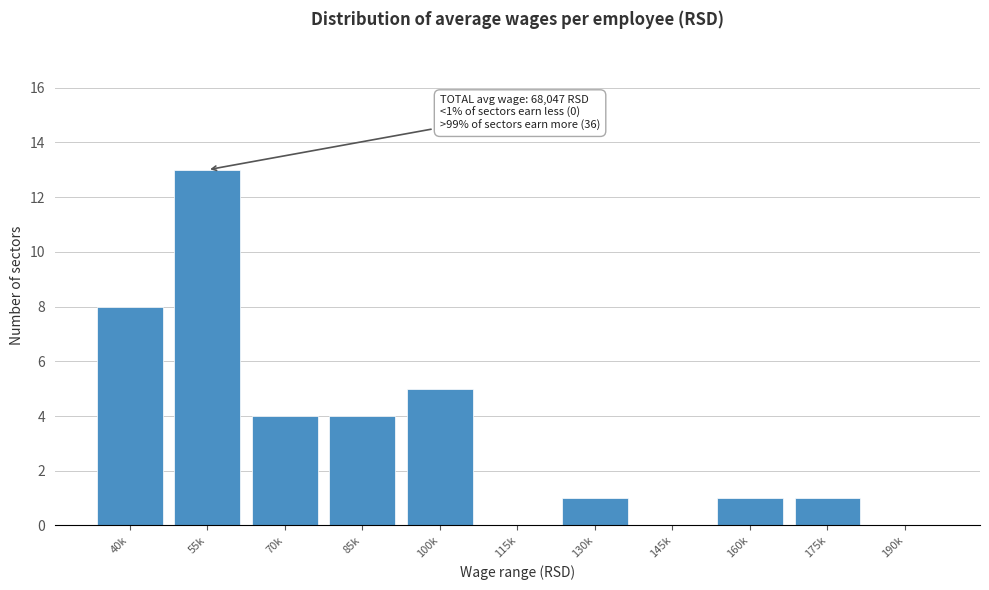

Reading right to left, extract all data points from this chart.

190k=0	175k=1	160k=1	145k=0	130k=1	115k=0	100k=5	85k=4	70k=4	55k=13	40k=8